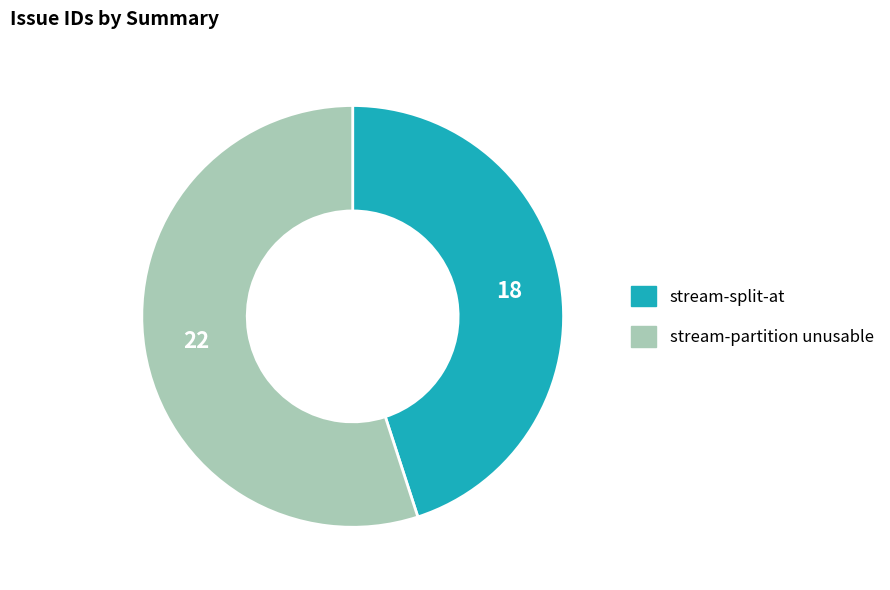

Rank the categories by value from lowest to highest.

stream-split-at, stream-partition unusable